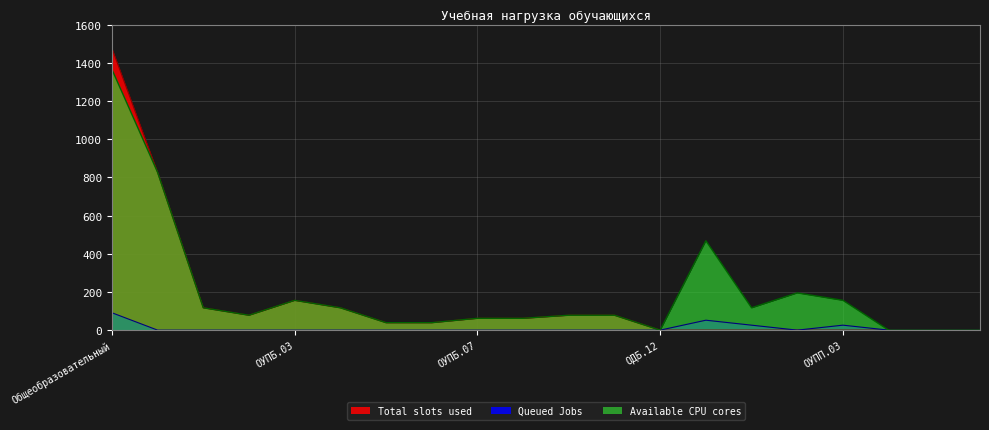

What is the label of the 20th point from the right?

Общеобразовательный